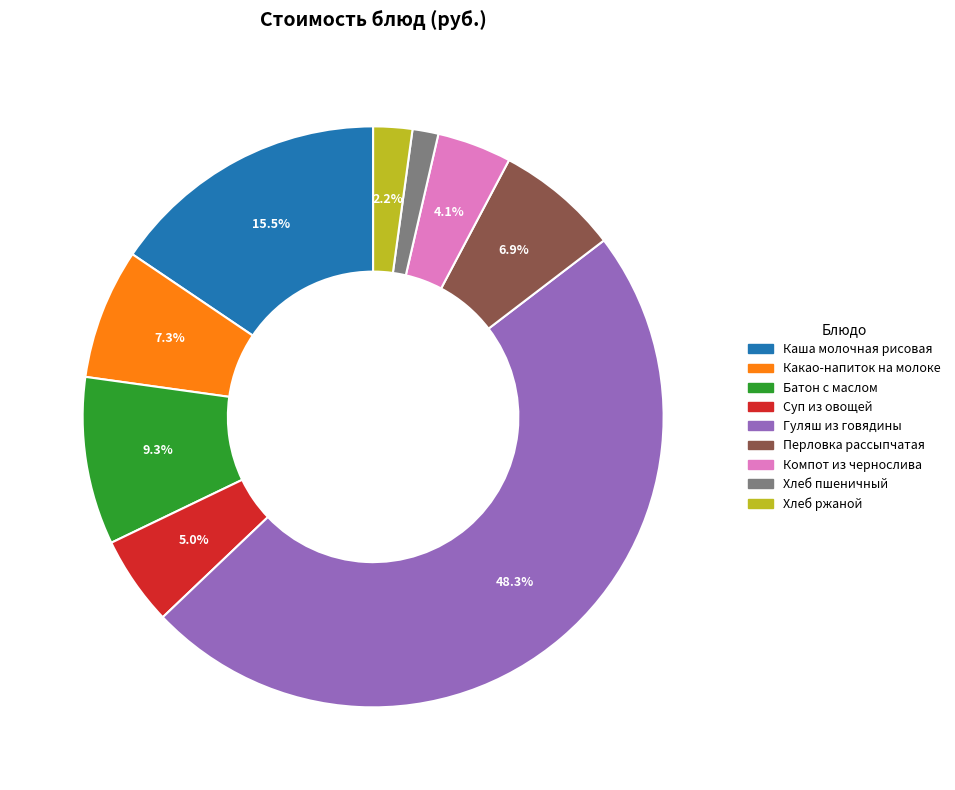

Approximately how many times larger is the value at Перловка рассыпчатая compared to Компот из чернослива?

1.7